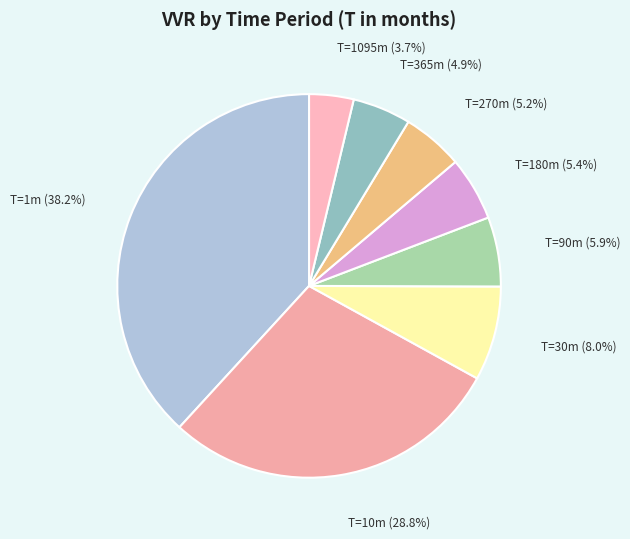

How many slices are in this pie chart?

8